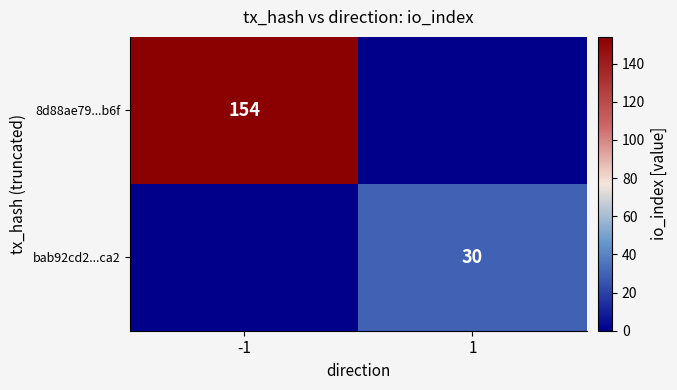

True or false: 8d88ae79...b6f has a value of 154 at -1.

True